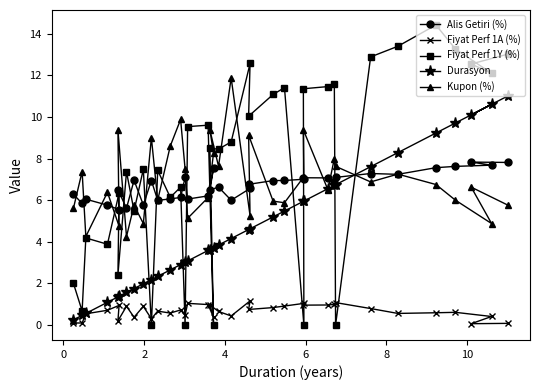

Reading left to right, list all the values displayed in this chart.

Alis Getiri (%): 6.3	5.8	6.0	5.8	5.5	6.5	5.6	7.0	5.8	6.9	6.0	6.1	6.1	7.1	6.1	6.2	7.5	6.5	6.6	6.0	6.6	6.8	6.9	6.9	7.0	7.1	7.1	6.9	7.1	7.3	7.2	7.6	7.6	7.7	7.8	7.8
Fiyat Perf 1A (%): 0.1	0.1	0.5	0.7	0.9	0.2	0.9	0.4	0.9	0.3	0.7	0.6	0.7	0.5	1.0	1.0	0.4	1.0	0.6	0.4	1.2	0.7	0.8	0.9	1.0	1.0	1.0	1.0	1.1	0.8	0.6	0.6	0.6	0.4	0.1	0.1
Fiyat Perf 1Y (%): 2.0	0.7	4.2	3.9	6.3	2.4	7.4	5.5	7.5	0.0	7.4	6.1	6.6	0.0	9.5	9.6	0.0	8.5	8.5	8.8	12.6	10.0	11.1	11.4	0.0	11.4	11.5	11.6	0.0	12.9	13.4	14.4	13.3	12.1	12.5	13.0
Durasyon: 0.2	0.5	0.6	1.1	1.4	1.4	1.6	1.7	2.0	2.2	2.3	2.6	2.9	3.0	3.1	3.6	3.7	3.6	3.8	4.2	4.6	4.6	5.2	5.5	6.0	5.9	6.5	6.7	6.7	7.6	8.3	9.2	9.7	10.6	10.1	11.0
Kupon (%): 5.6	7.4	4.2	6.4	4.8	9.4	4.2	5.8	4.9	9.0	6.0	8.6	9.9	7.5	5.1	6.1	8.2	9.4	7.6	11.9	5.2	9.1	6.0	5.9	7.1	9.4	6.5	8.0	7.6	6.9	7.2	6.8	6.0	4.9	6.6	5.8